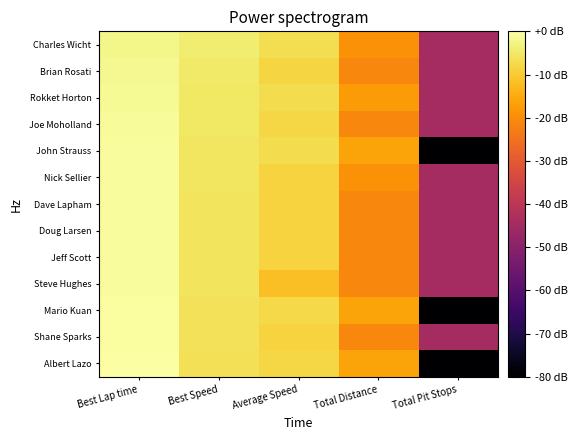

Which label corresponds to the largest value in the chart?

Best Lap time